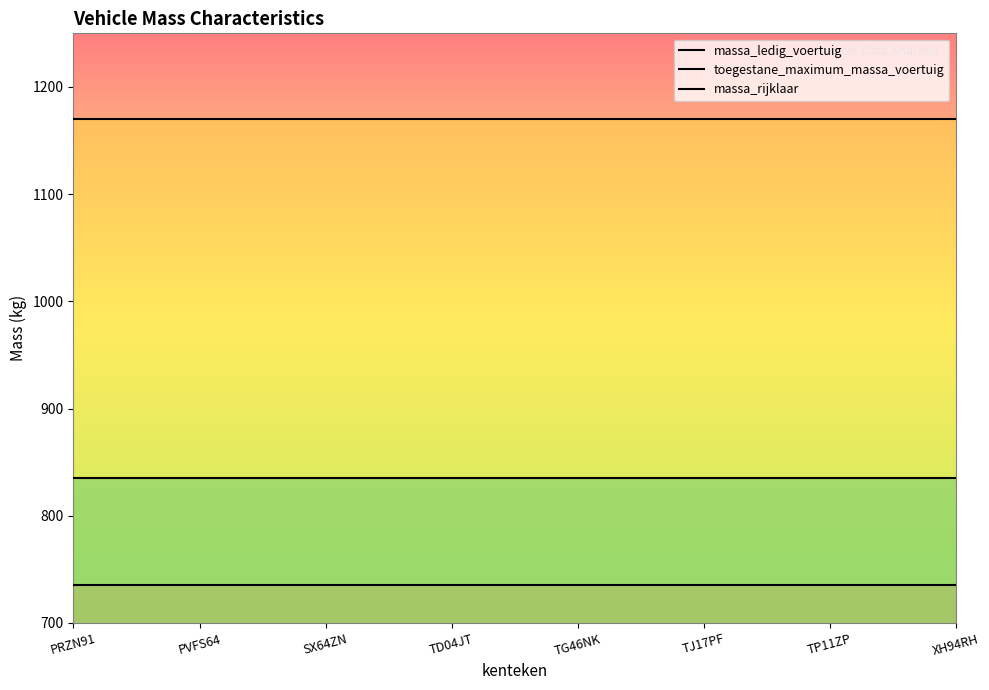

At which label does toegestane_maximum_massa_voertuig reach its peak?

PRZN91